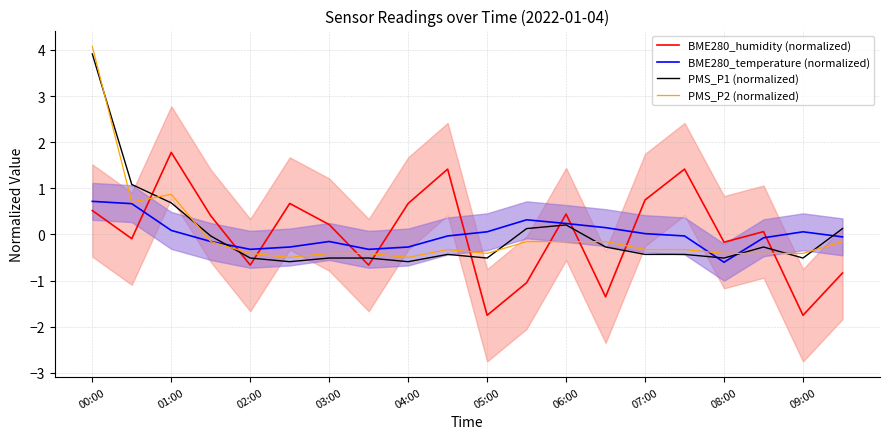

After their last crossing, which series has the higher values: PMS_P1 (normalized) or BME280_humidity (normalized)?

PMS_P1 (normalized)